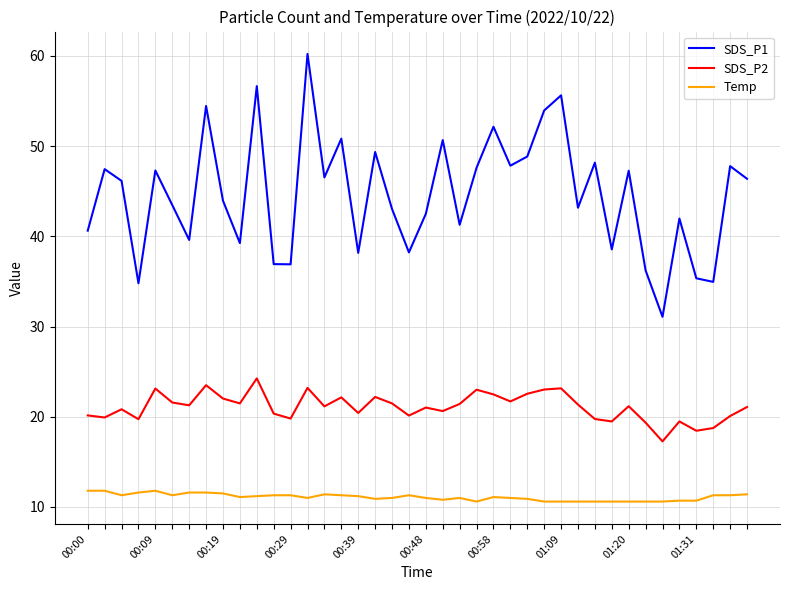

What are all the series names shown in the legend?

SDS_P1, SDS_P2, Temp